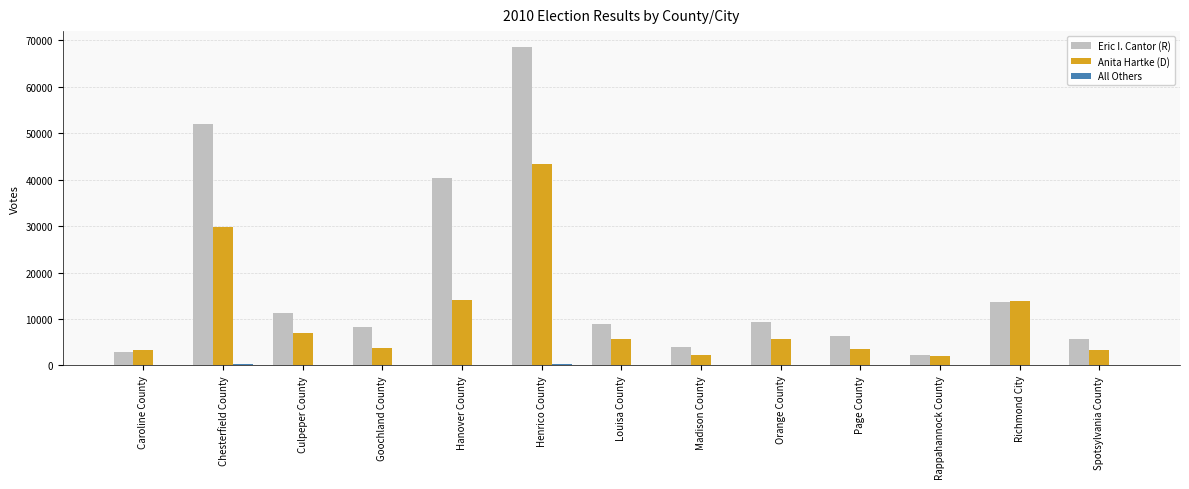

What is the maximum value for Eric I. Cantor (R)?

68587